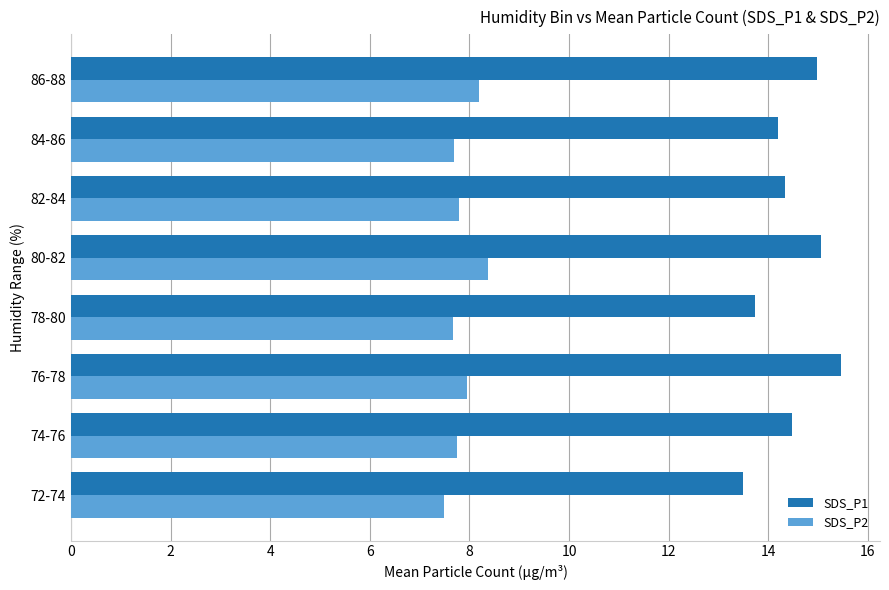

How many data points does each series have?

8